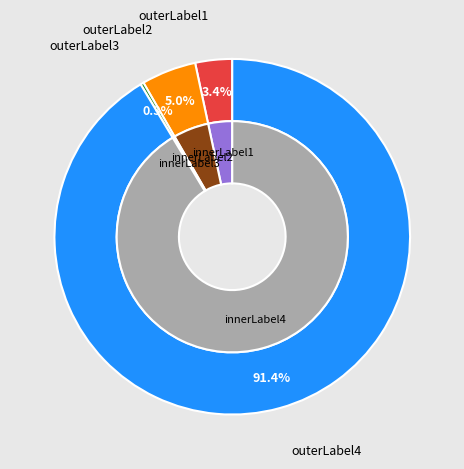

Count the number of slices in the pie.

4